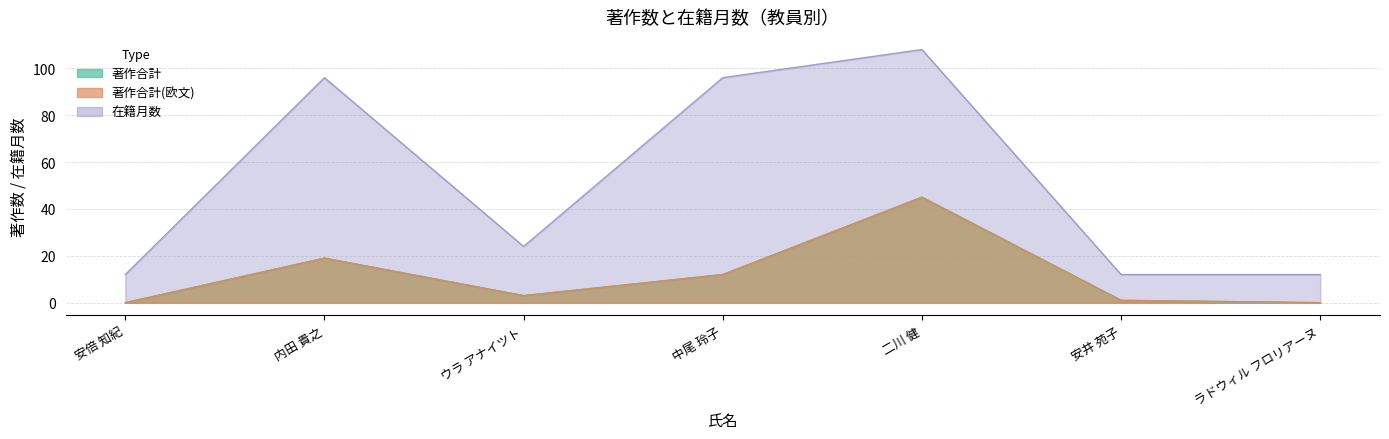

How many lines are shown in the chart?

3